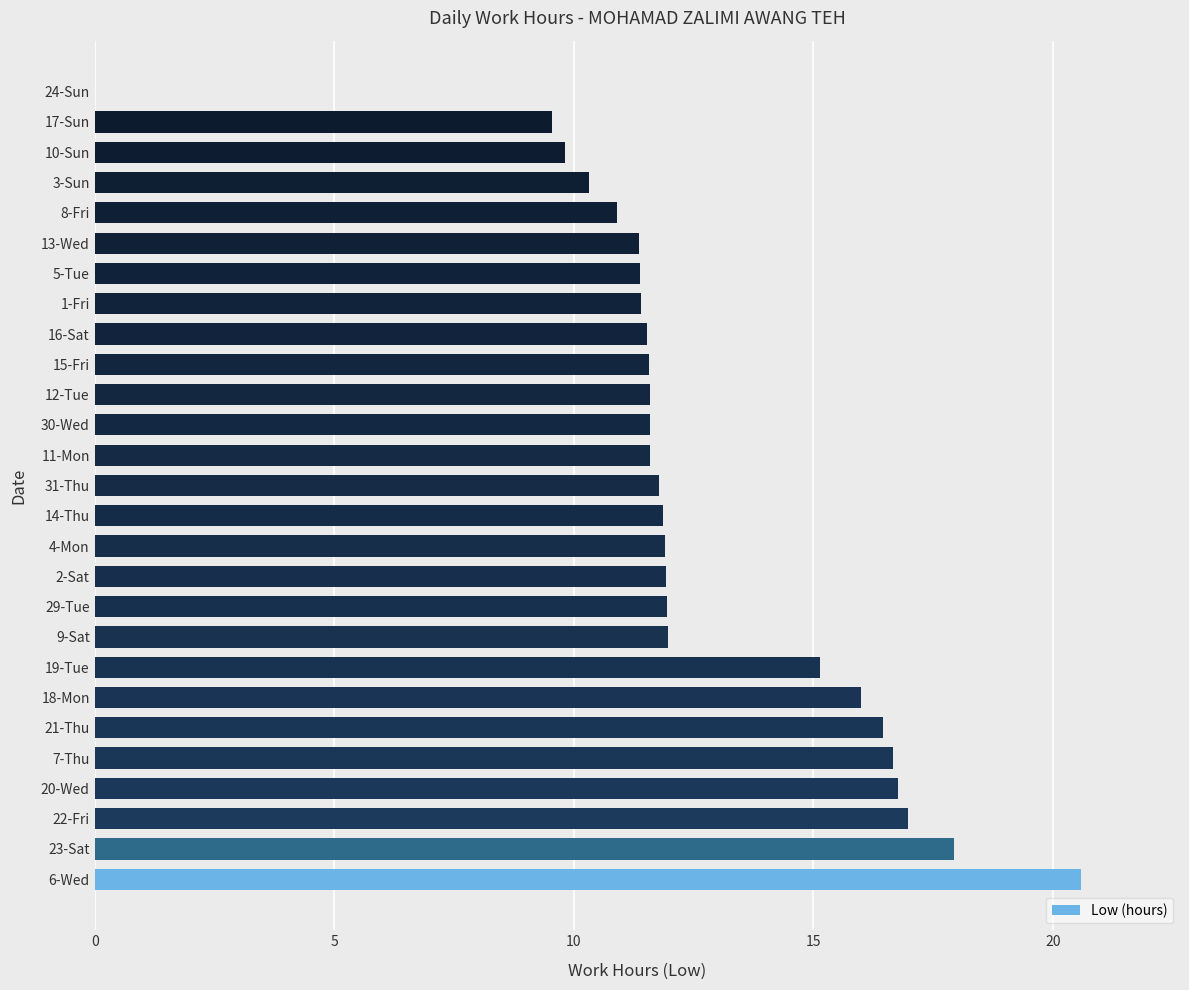

What is the greatest value displayed?

20.6